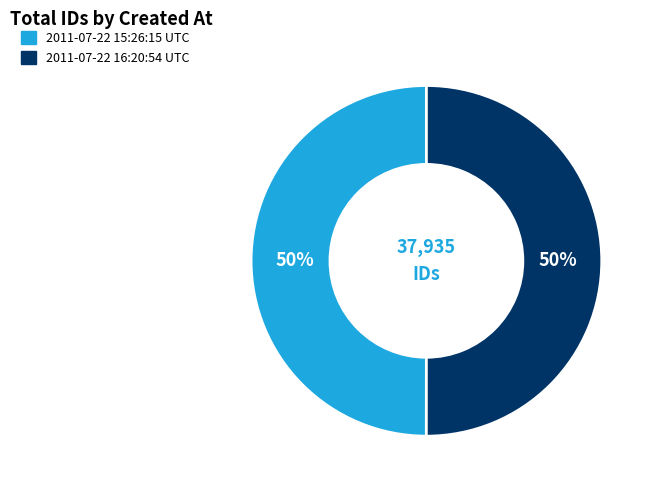

How many slices are in this pie chart?

2